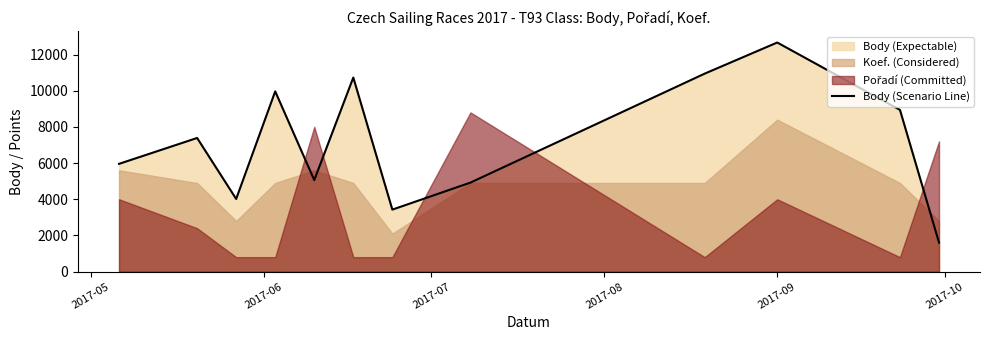

What is the difference between the maximum and second lowest values?

9236